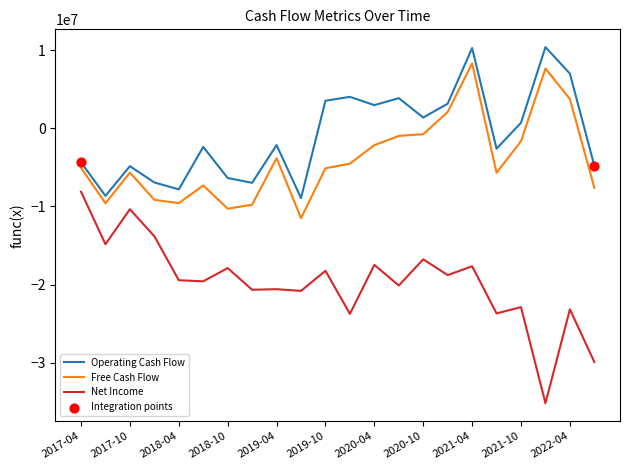

Which series has the largest range (max minus min)?

Net Income